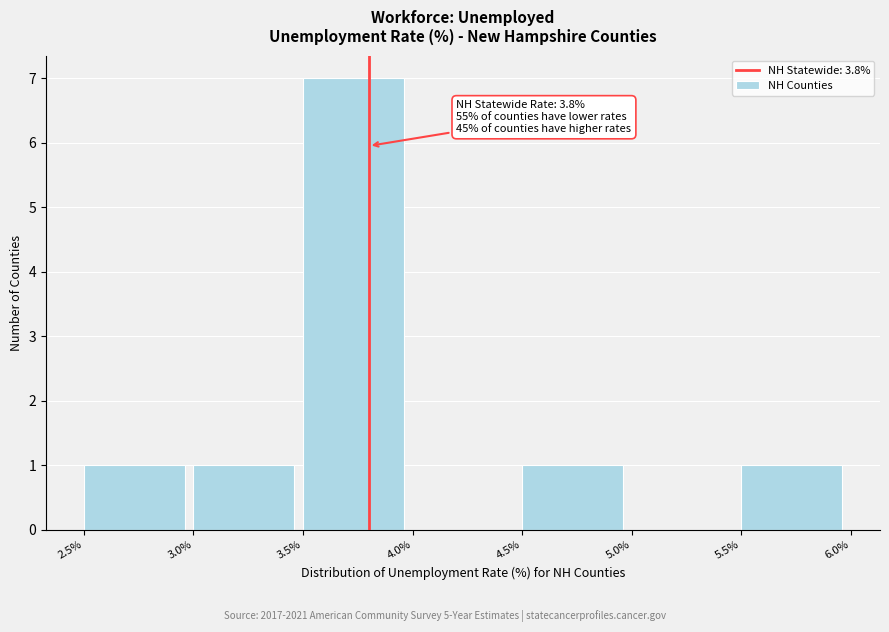

Which range on the x-axis has the tallest bar?

3.5% to 4.0%